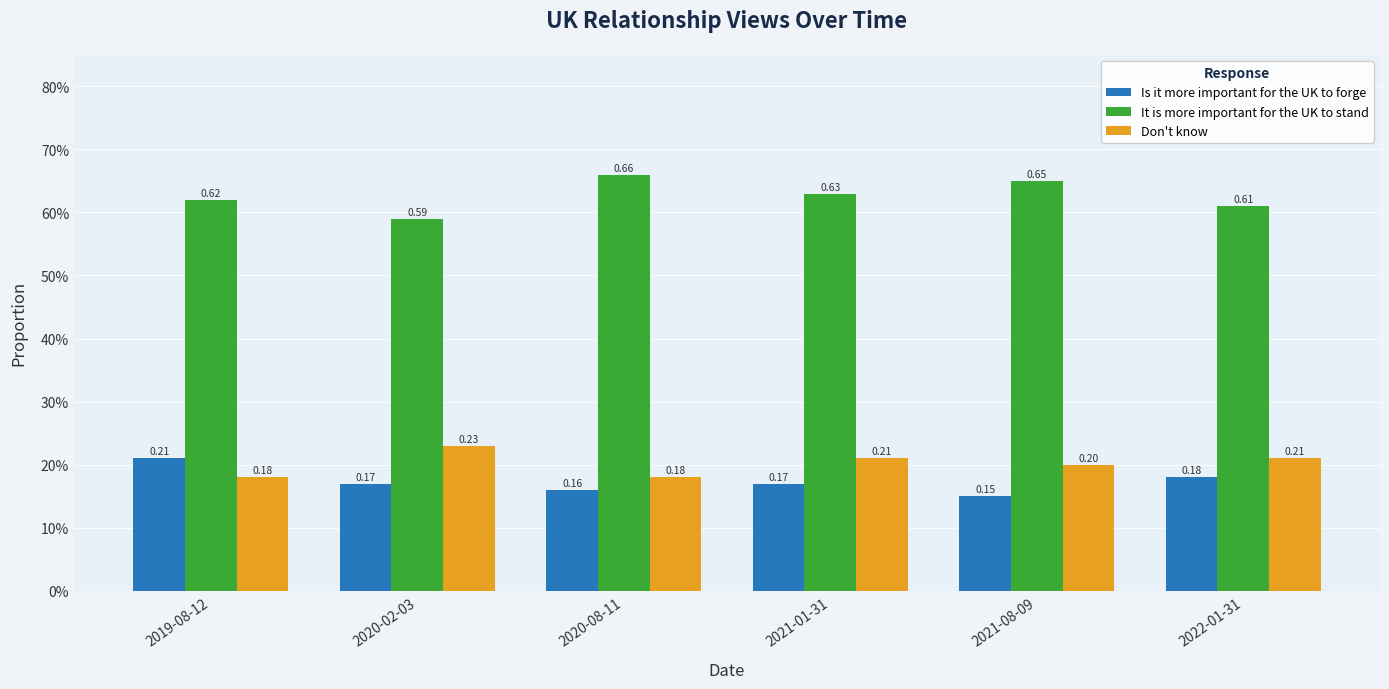

The Is it more important for the UK to forge series shows 0.2 at 2022-01-31. True or false?

True